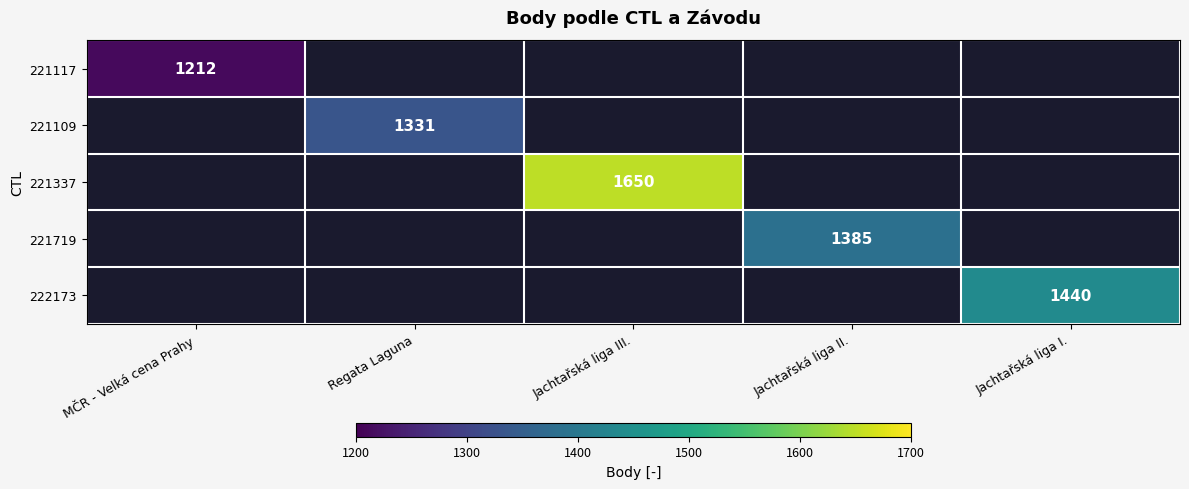

The 221109 series shows 370 at Regata Laguna. True or false?

False